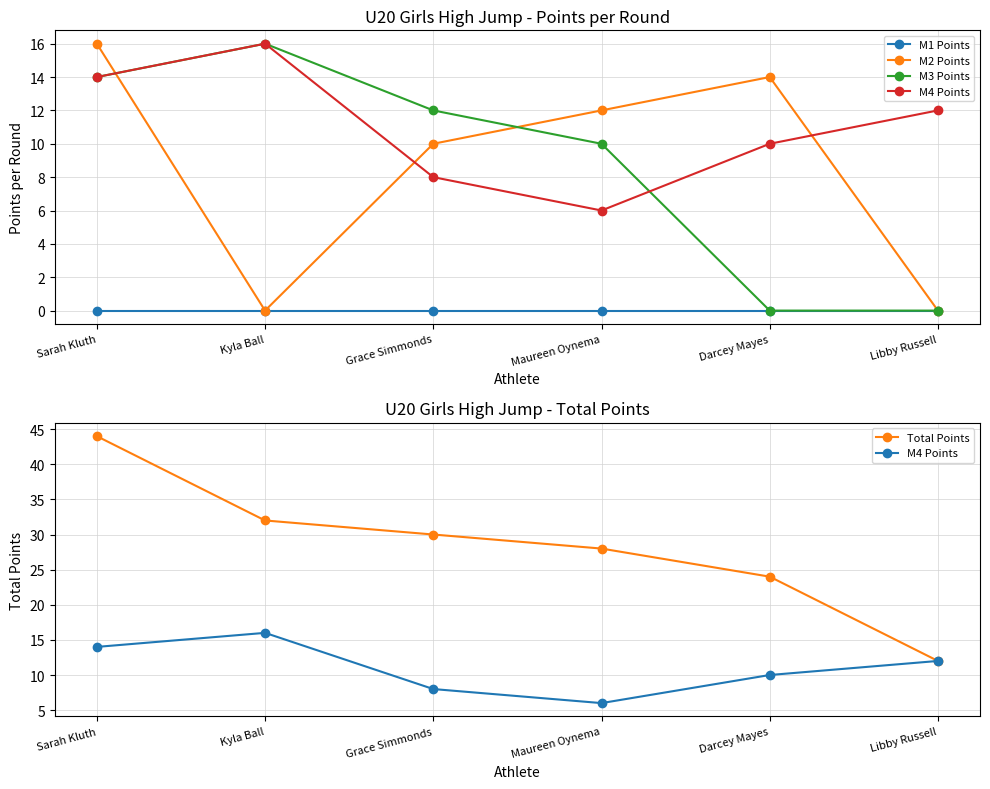

How many values in the M4 Points series exceed 12?

2